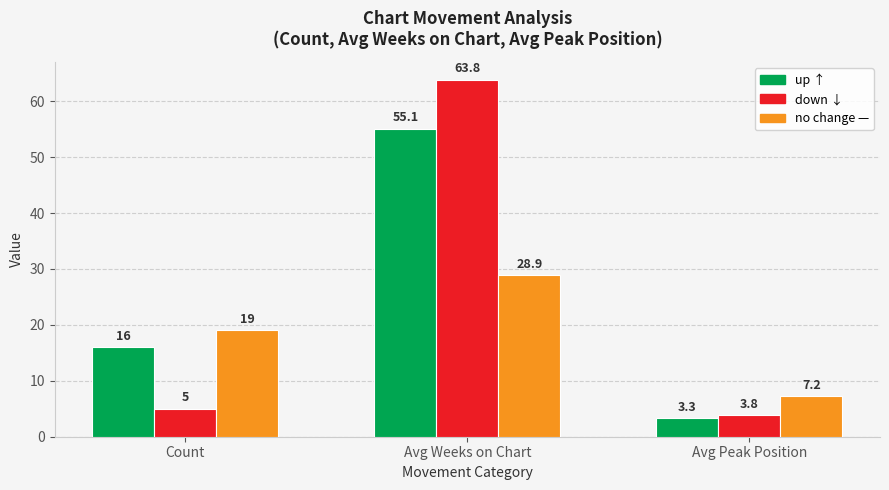

What is the difference between the highest and lowest values at Count?

14.0